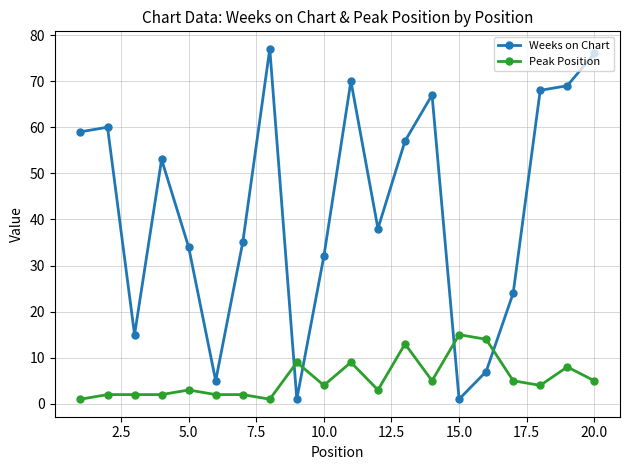

True or false: Peak Position has more than 1 interior local peaks.

True